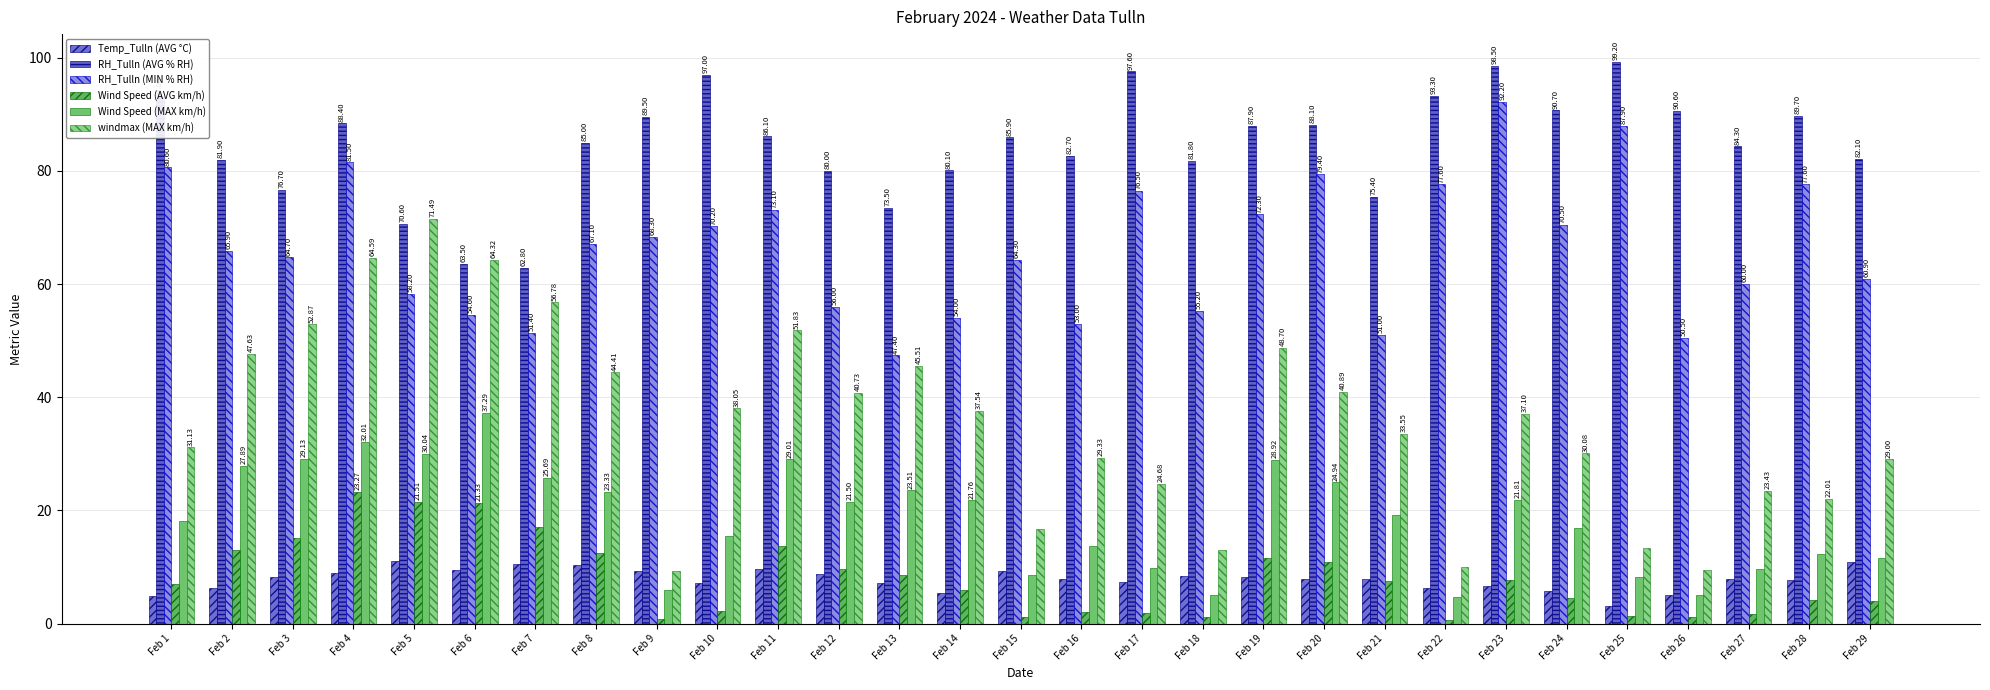

Which has a higher value, Feb 15 or Feb 13?

Feb 15